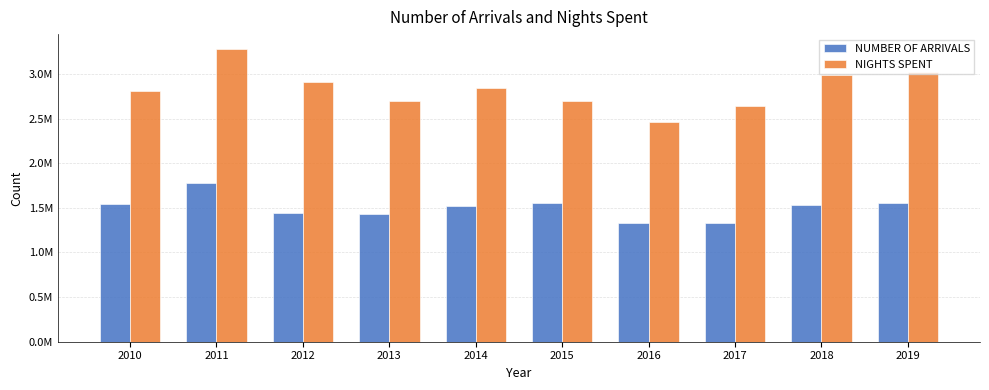

At 2016, list the series in order from largest to smallest.

NIGHTS SPENT, NUMBER OF ARRIVALS